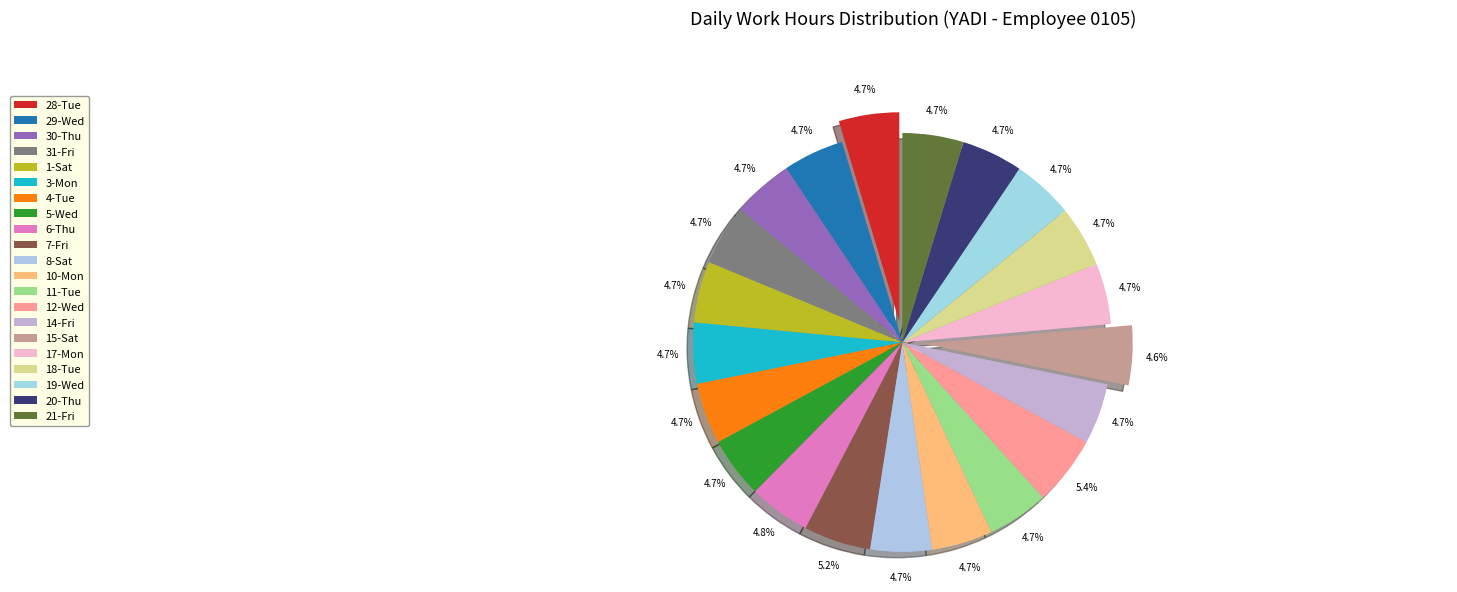

Do 21-Fri and 15-Sat together represent more than half of the pie?

No